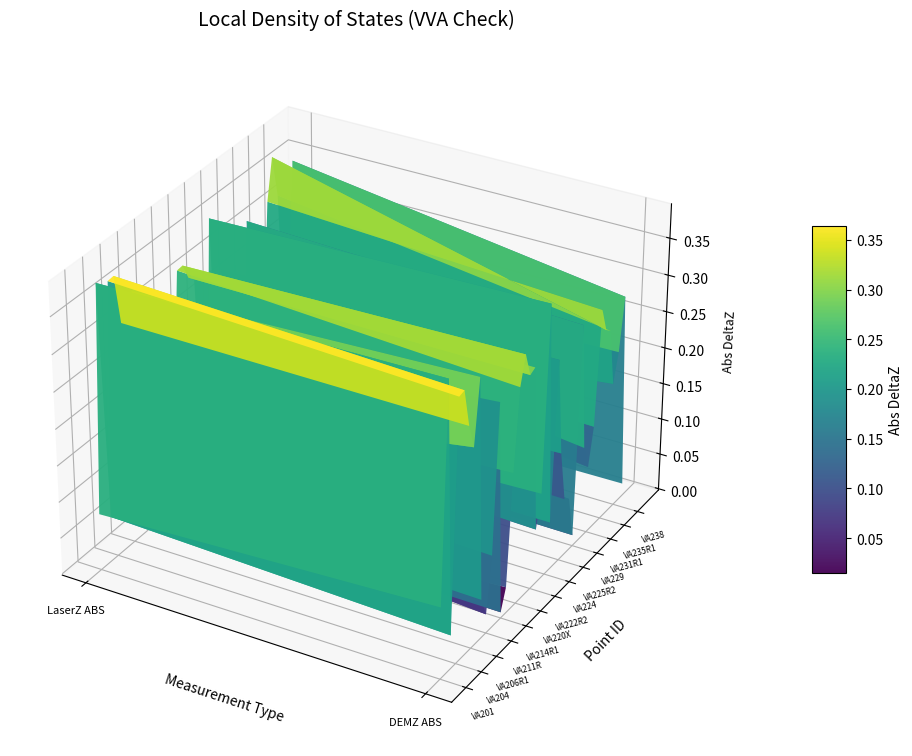

True or false: VA205X has a value of 0.2 at 0.

False